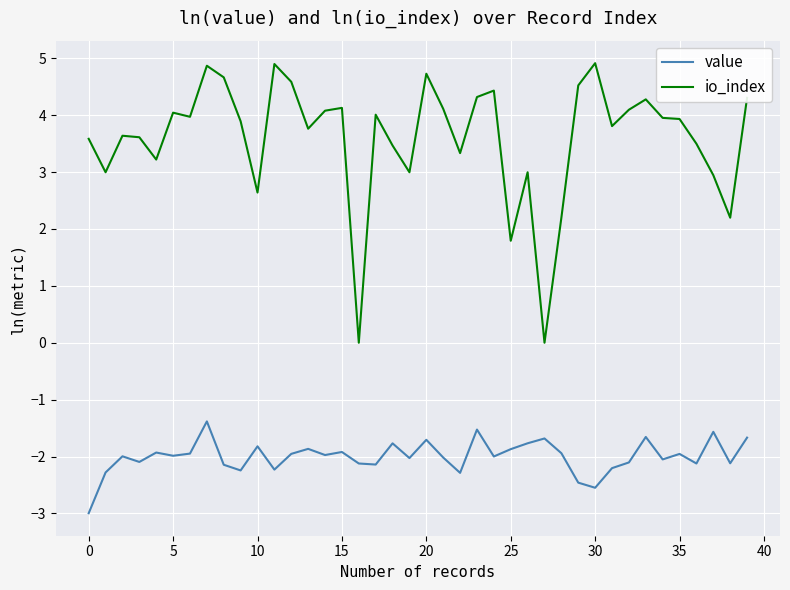

True or false: io_index and value intersect in this chart.

False